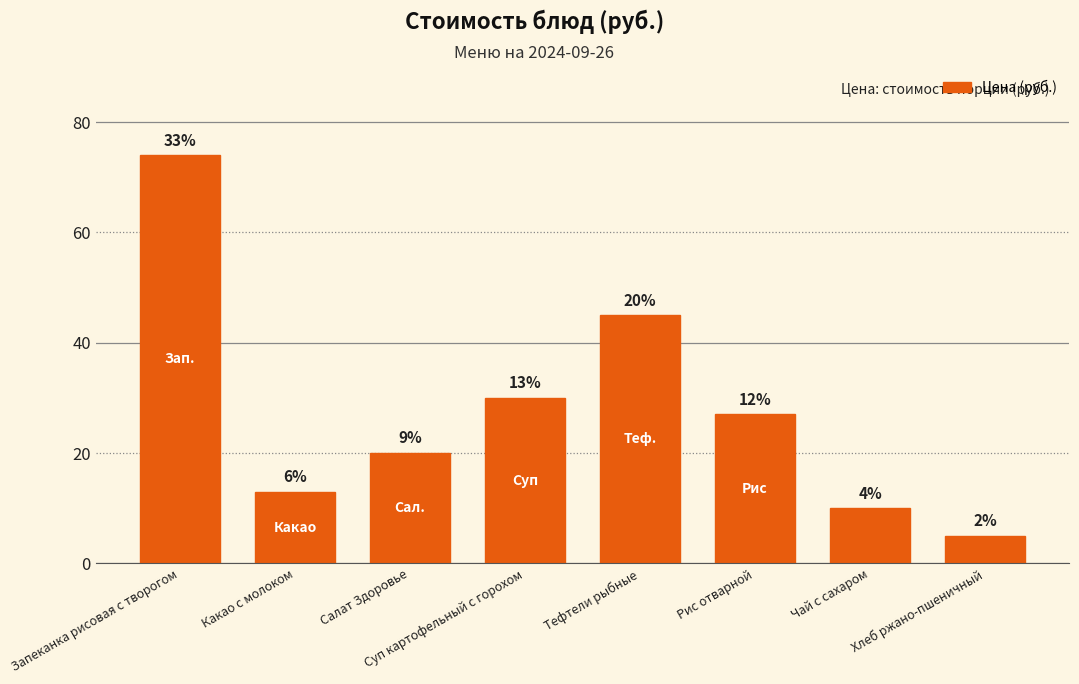

What is the value of the 7th bar from the left?

10